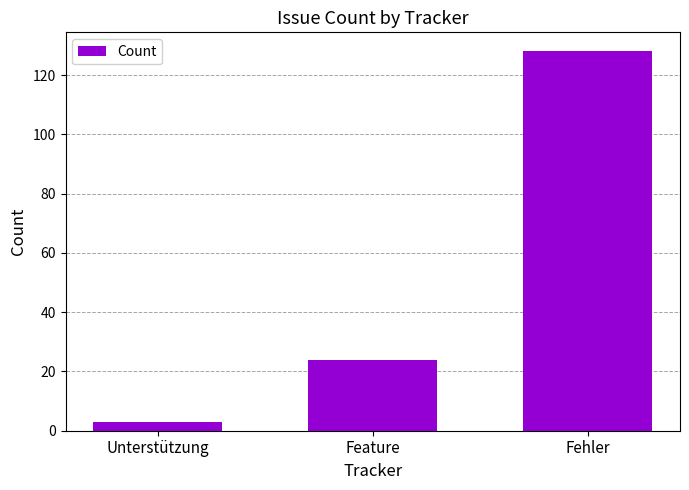

What is the difference between the values at Feature and Fehler?

104